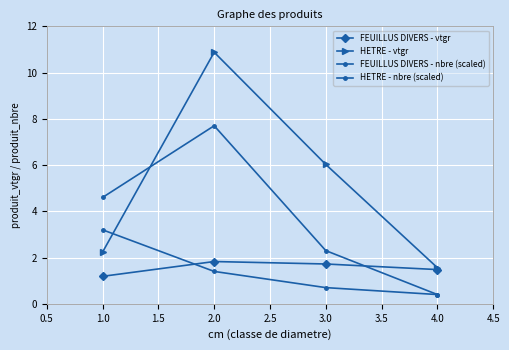

Count the number of categories in the chart.

4